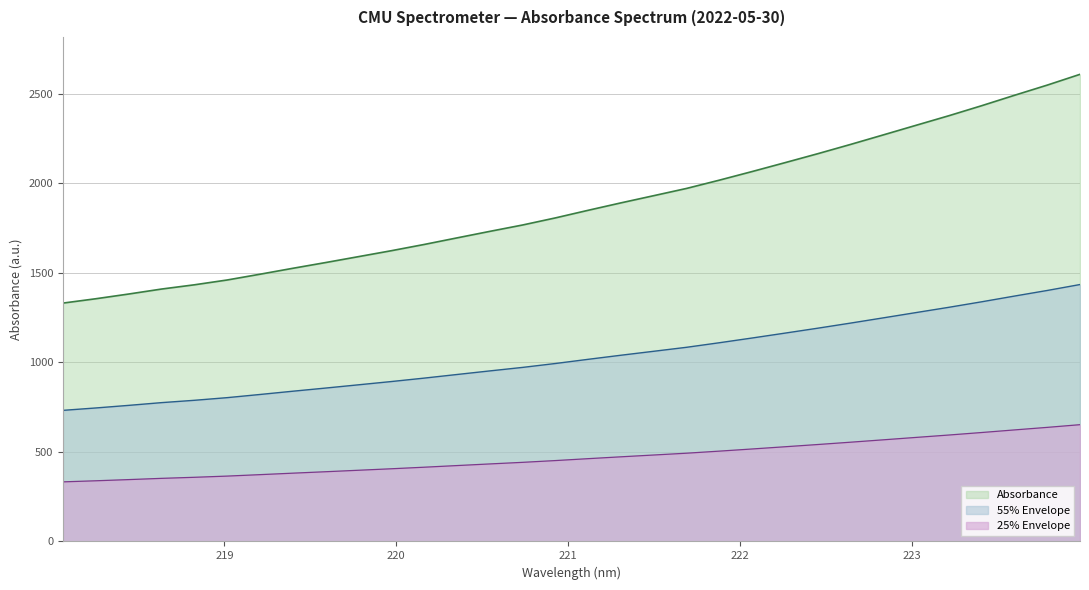

Reading right to left, extract all data points from this chart.

223.9802=2607.2	223.7895=2547.0	223.5987=2490.2	223.408=2432.1	223.2172=2376.3	223.0264=2322.9	222.8355=2269.2	222.6447=2216.0	222.4538=2164.2	222.263=2114.2	222.0721=2064.8	221.8812=2016.6	221.6902=1970.4	221.4993=1930.0	221.3083=1889.9	221.1174=1848.4	220.9264=1805.8	220.7354=1766.2	220.5444=1730.7	220.3533=1694.2	220.1623=1657.5	219.9712=1622.7	219.7801=1589.7	219.589=1556.7	219.3979=1524.6	219.2067=1491.5	219.0156=1459.3	218.8244=1432.4	218.6332=1408.7	218.442=1380.9	218.2508=1354.6	218.0596=1330.4